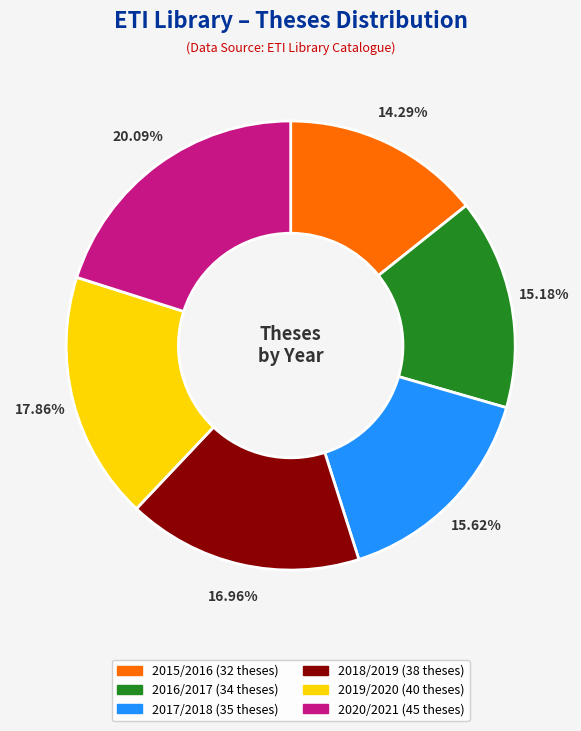

What is the smallest slice in the pie chart?

2015/2016